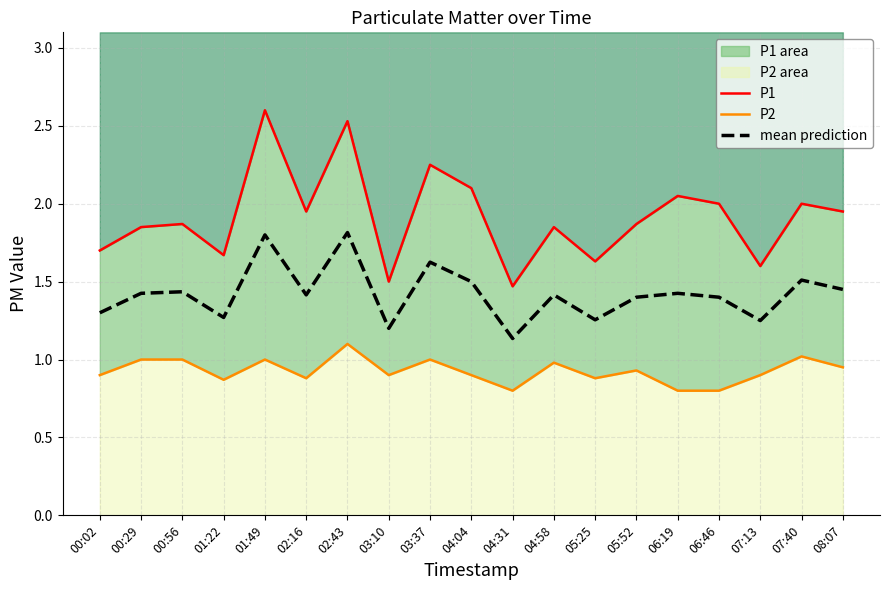

True or false: P2 has a value of 0.9 at 05:25.

True